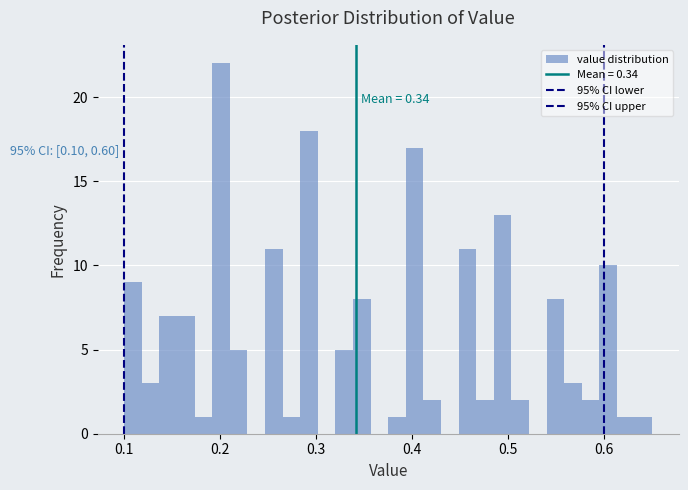

Read against the x-axis, roughly where is the centre of the tallest bar?

0.20